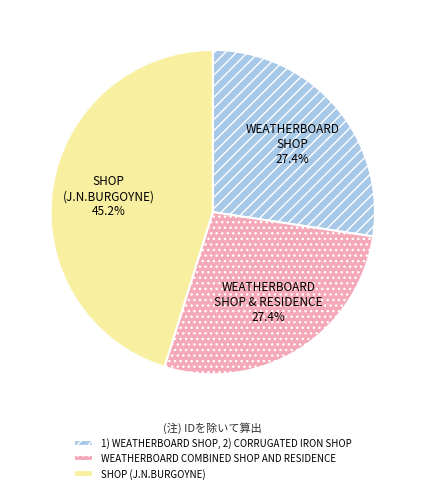

Which category has the biggest portion of the pie?

SHOP (J.N.BURGOYNE)